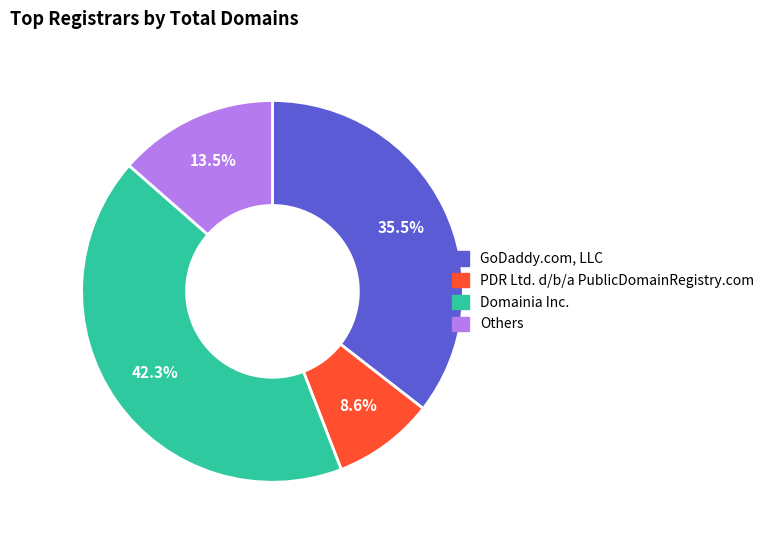

Is there any slice that represents more than half of the pie?

No